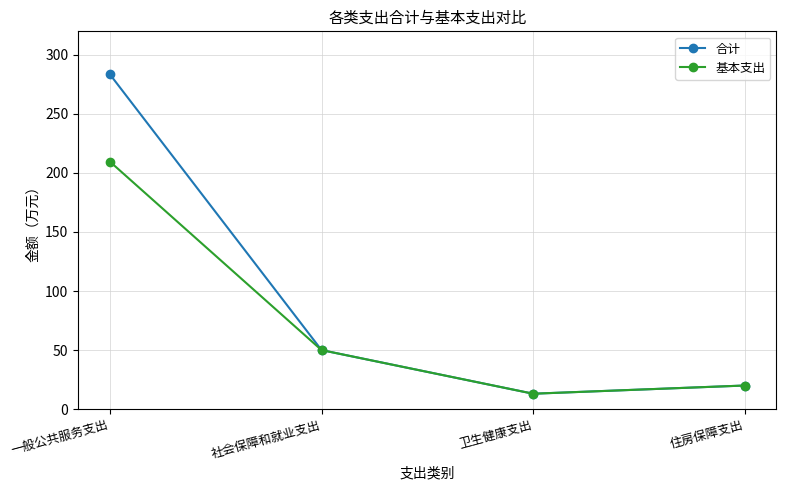

Reading right to left, extract all data points from this chart.

合计: 住房保障支出=19.9	卫生健康支出=13.0	社会保障和就业支出=49.9	一般公共服务支出=283.5
基本支出: 住房保障支出=19.9	卫生健康支出=13.0	社会保障和就业支出=49.9	一般公共服务支出=209.6